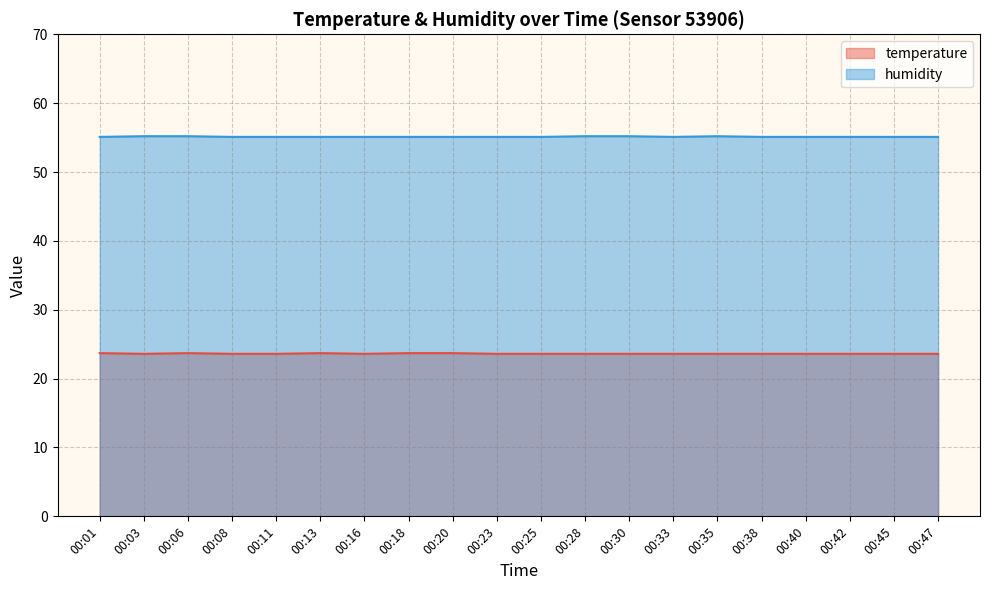

True or false: temperature and humidity intersect in this chart.

False